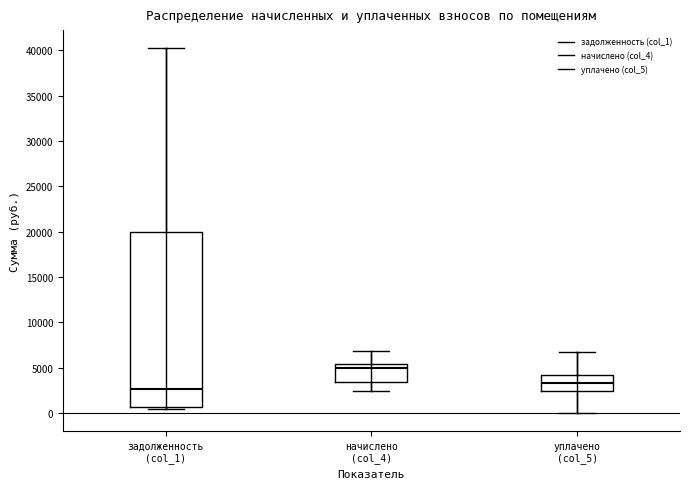

Reading left to right, transcribe this box plot: for each box, give where its median line is, the range the box spans, and where its two whiskers end, as read against the y-axis. The values are not printed on the chart, so give them approximately, as read against the axis.

задолженность (col_1): median 2500, box 500 to 20000, whiskers 500 (just below the box's lower edge) to 40000
начислено (col_4): median 5000, box 3500 to 5500, whiskers 2500 to 7000
уплачено (col_5): median 3500, box 2500 to 4000, whiskers 0 to 6500